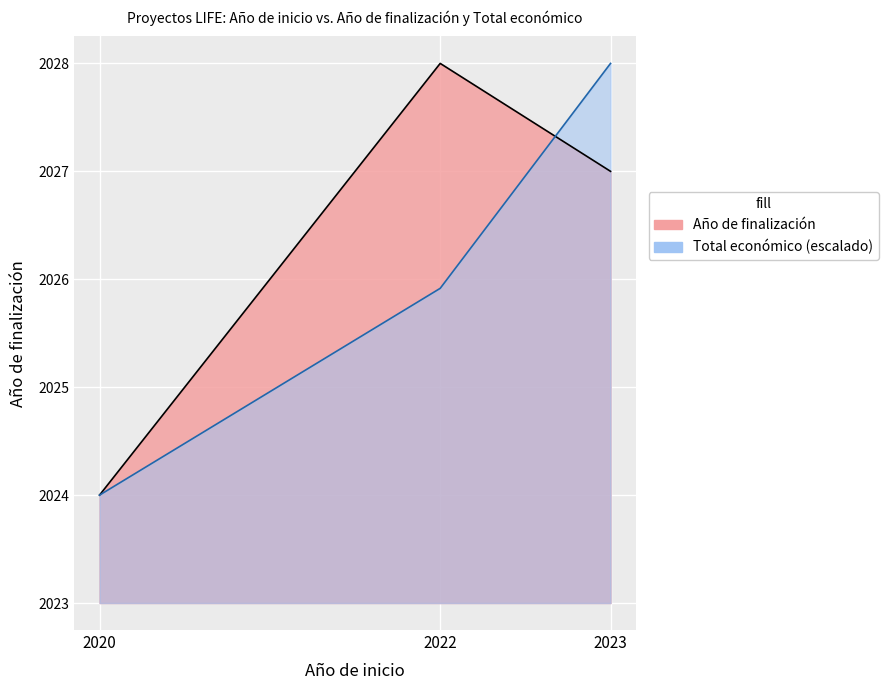

At how many categories does at least one series exceed 2024?

2